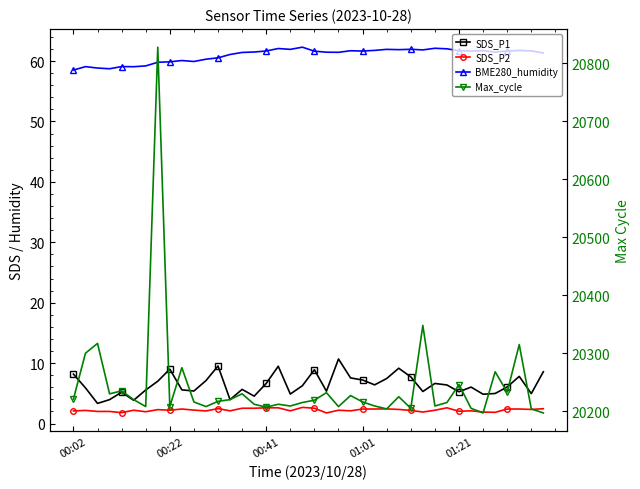

List the series in order of their peak value, lowest first.

SDS_P2, SDS_P1, BME280_humidity, Max_cycle